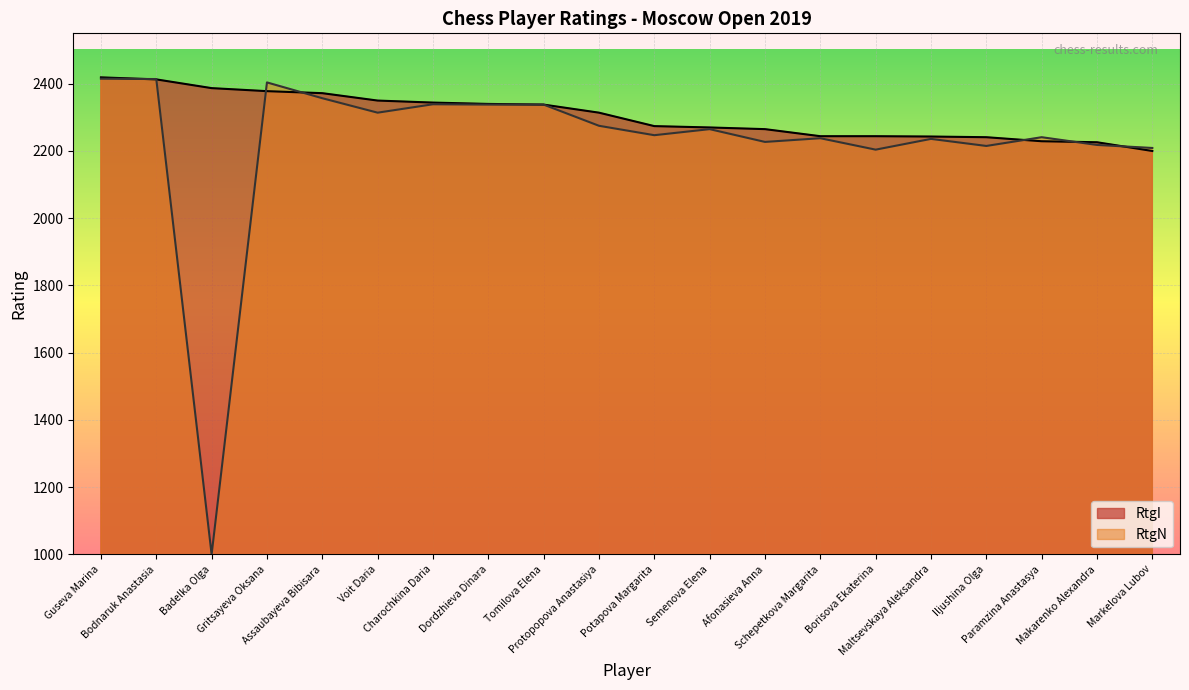

Reading left to right, list all the values displayed in this chart.

RtgI: 2419	2413	2387	2378	2372	2350	2344	2340	2338	2314	2274	2270	2265	2244	2244	2243	2241	2229	2226	2200
RtgN: 2415	2414	1000	2404	2357	2314	2339	2338	2338	2275	2247	2265	2227	2238	2204	2236	2215	2241	2218	2209